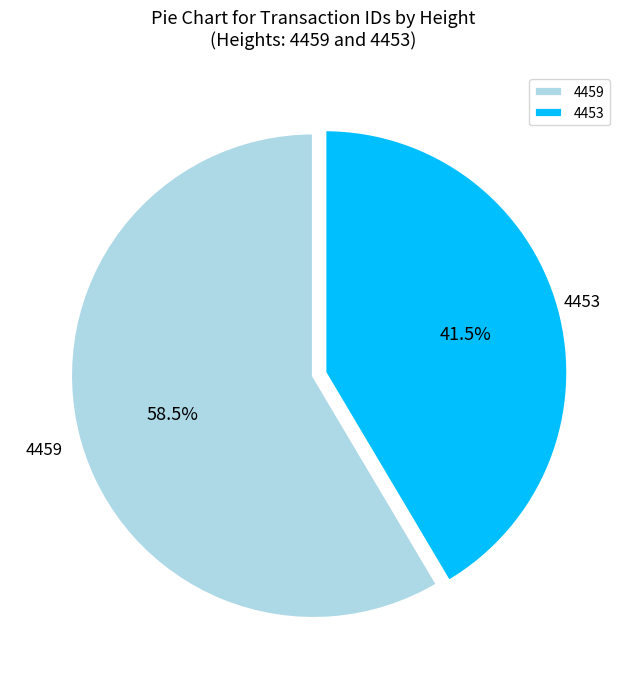

Combined, do 4459 and 4453 account for over 50%?

Yes